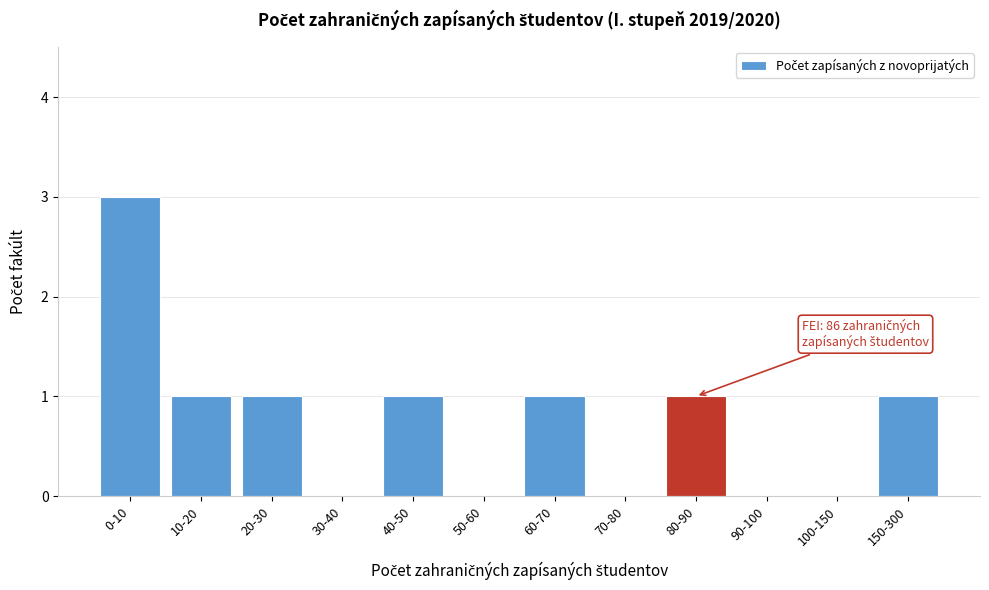

Reading left to right, what are all the values shown in this chart?

0-10=3	10-20=1	20-30=1	30-40=0	40-50=1	50-60=0	60-70=1	70-80=0	80-90=1	90-100=0	100-150=0	150-300=1